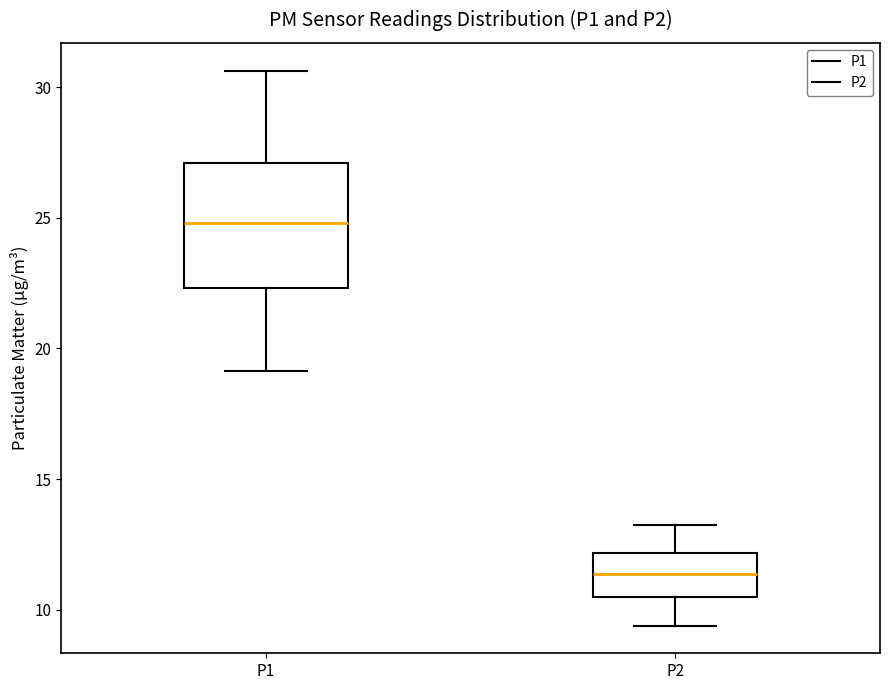

Which box's median line is the highest?

P1